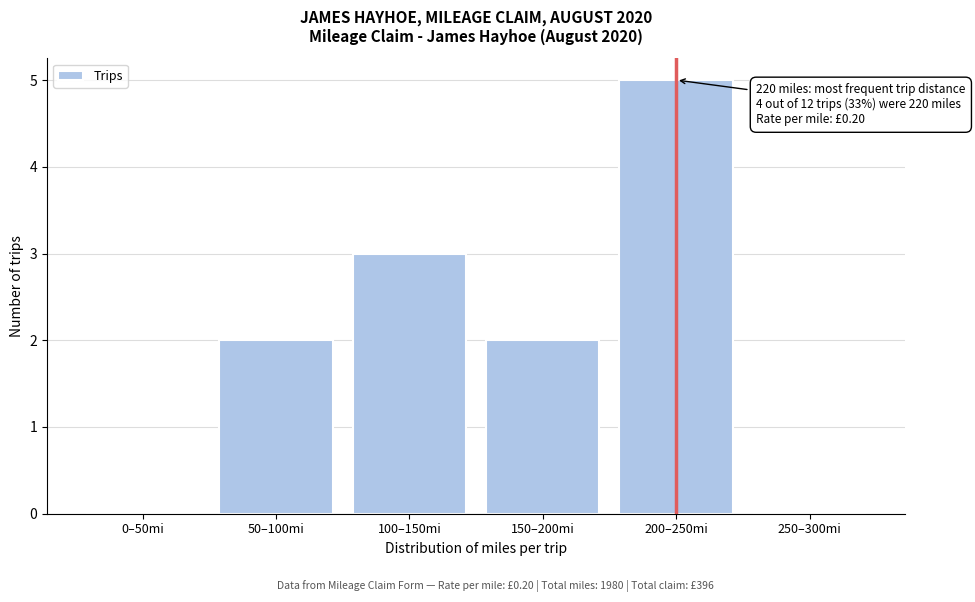

Reading left to right, what are all the values shown in this chart?

0–50mi=0	50–100mi=2	100–150mi=3	150–200mi=2	200–250mi=5	250–300mi=0